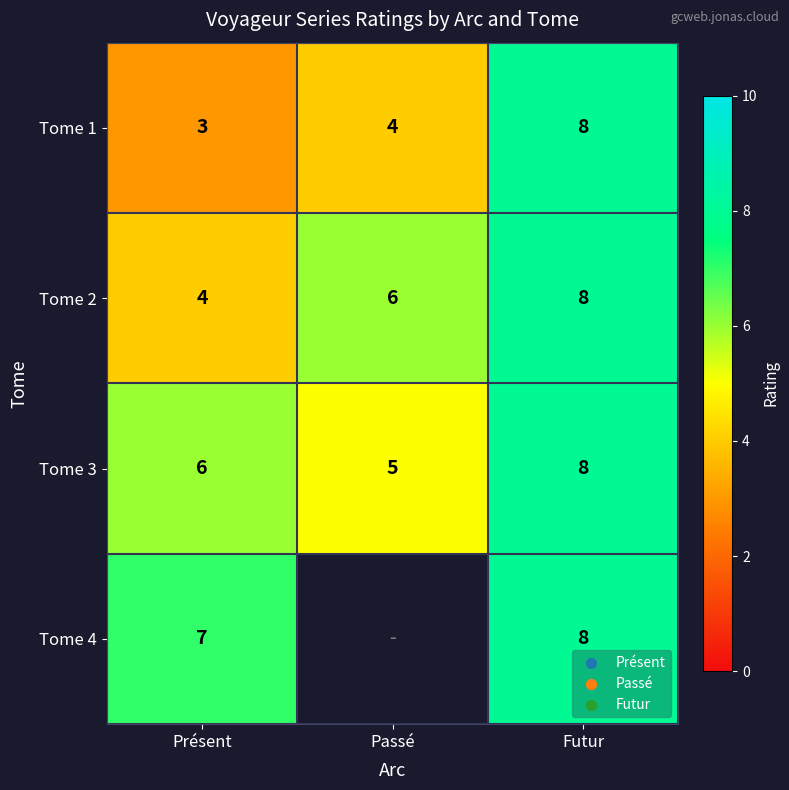

True or false: Tome 2 has a value of 11 at Futur.

False